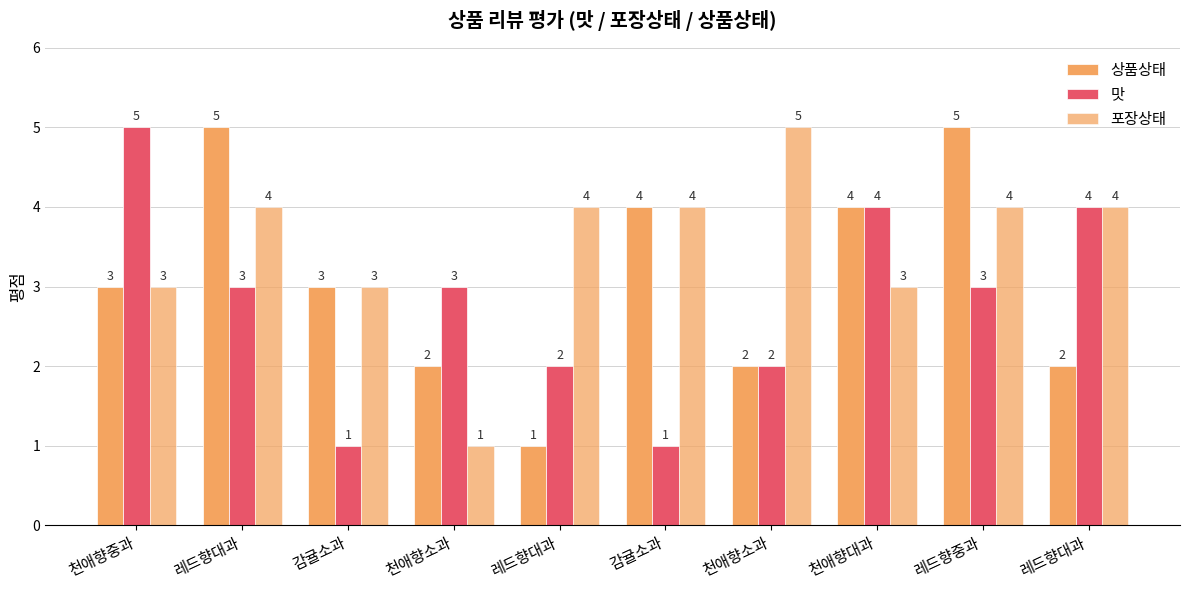

How many categories are shown in the chart?

10